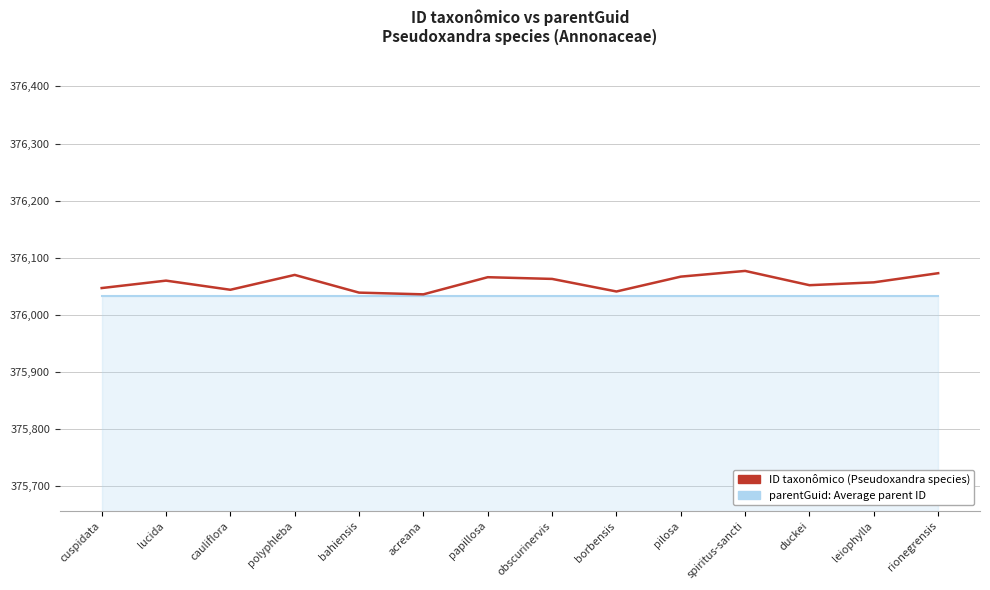

What is the sum of all values?

5264792